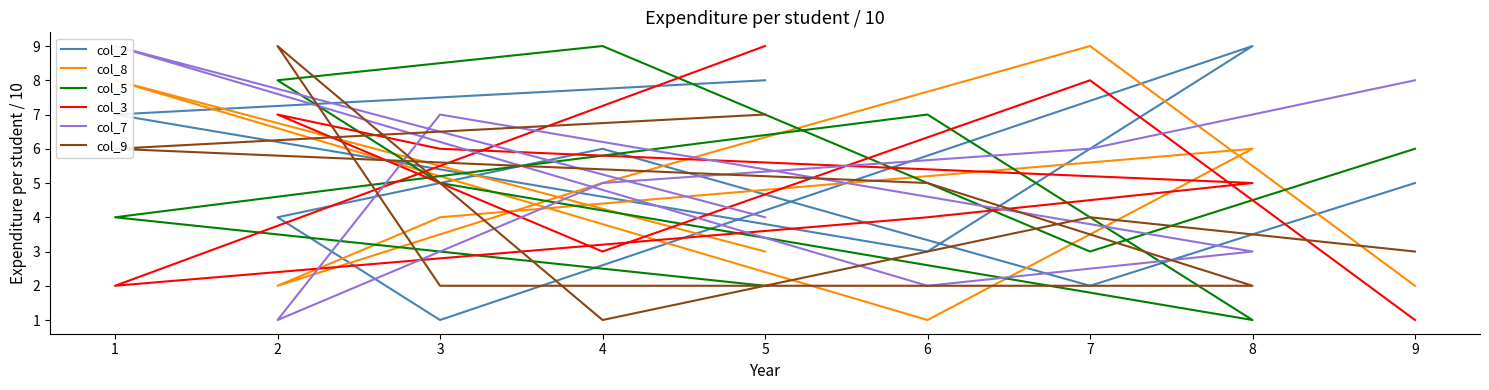

What is the total value across all series at 4?

29